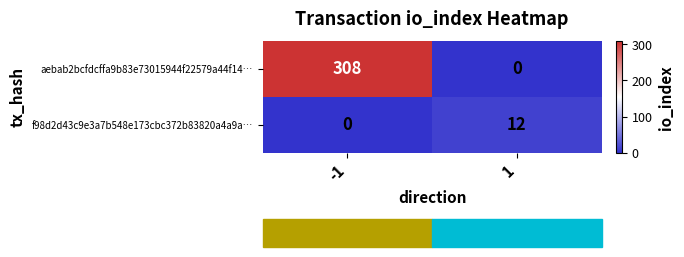

What is the difference between the maximum and minimum values in the f98d2d43c9e3a7b548e173cbc372b83820a4a9a… series?

12